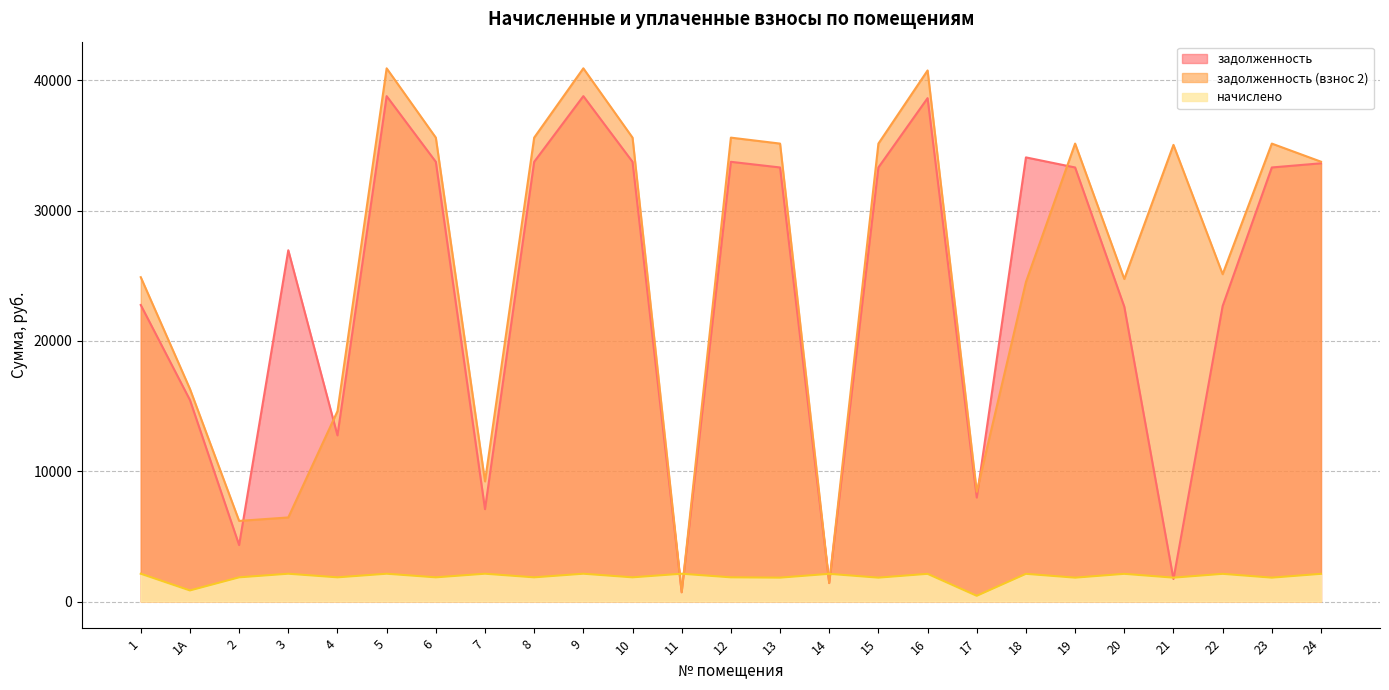

What is the average value of the задолженность series?

23940.5